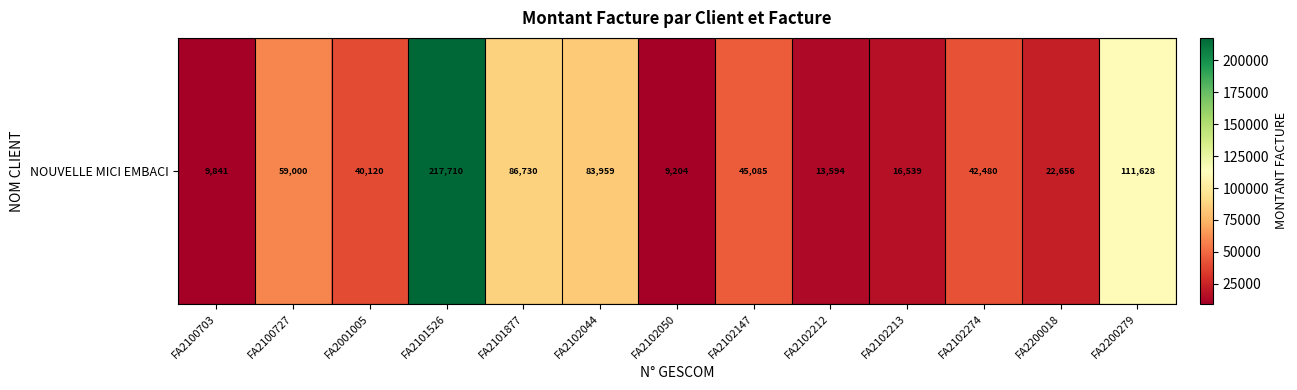

How many values exceed 42480?

6